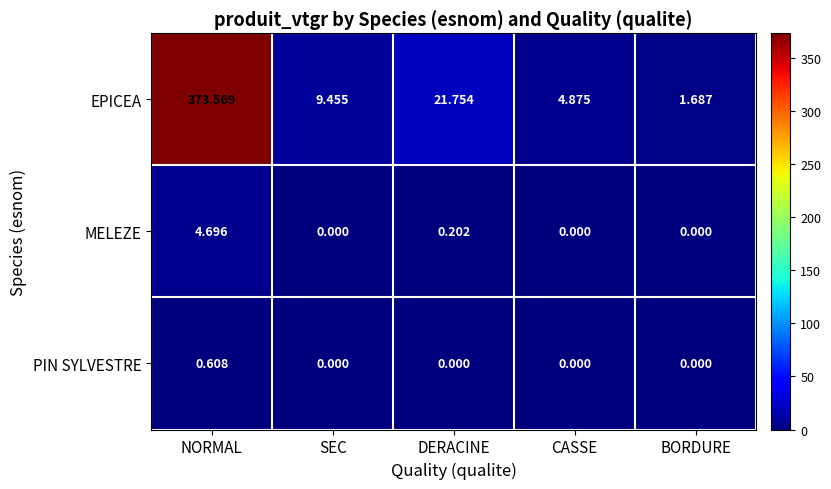

At which category is the sum across all series the highest?

NORMAL